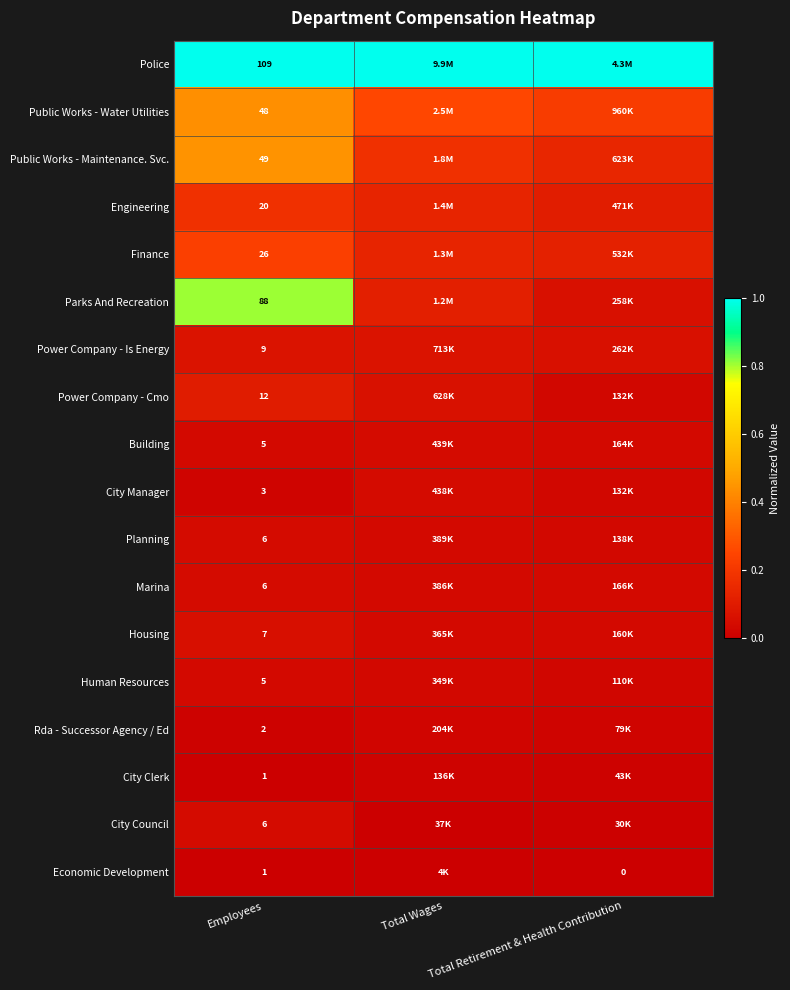

Is it true that Engineering equals 0.3 at Employees?

False